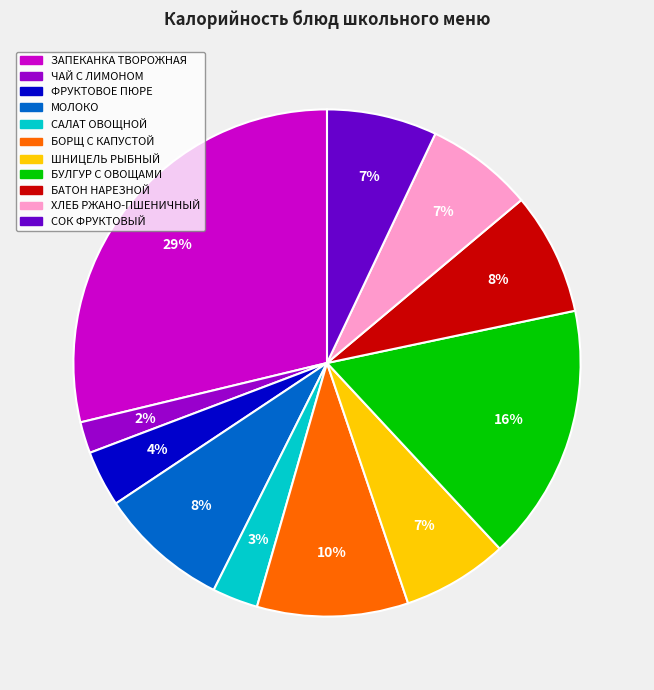

Does ЧАЙ С ЛИМОНОМ represent more than half of the total?

No